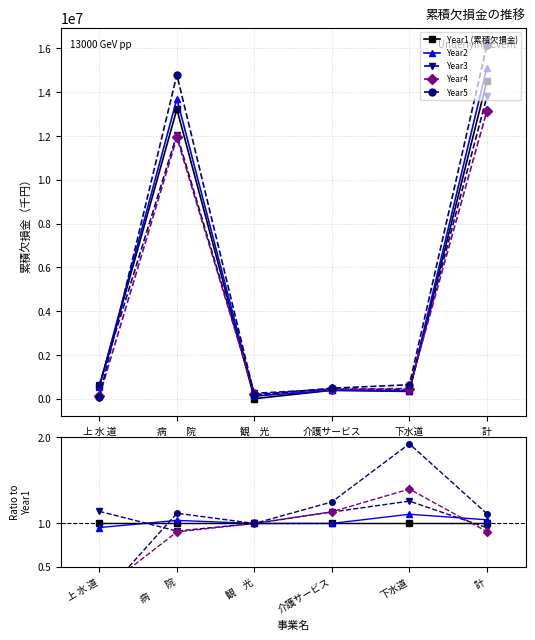

Reading right to left, list all the values displayed in this chart.

Year1 (累積欠損金): 計=1.0	下水道=1.0	介護サービス=1.0	観　光=1.0	病　　院=1.0	上 水 道=1.0
Year2: 計=1.0	下水道=1.1	介護サービス=1.0	観　光=1.0	病　　院=1.0	上 水 道=1.0
Year3: 計=1.0	下水道=1.3	介護サービス=1.1	観　光=1.0	病　　院=0.9	上 水 道=1.1
Year4: 計=0.9	下水道=1.4	介護サービス=1.1	観　光=1.0	病　　院=0.9	上 水 道=0.2
Year5: 計=1.1	下水道=1.9	介護サービス=1.2	観　光=1.0	病　　院=1.1	上 水 道=0.1